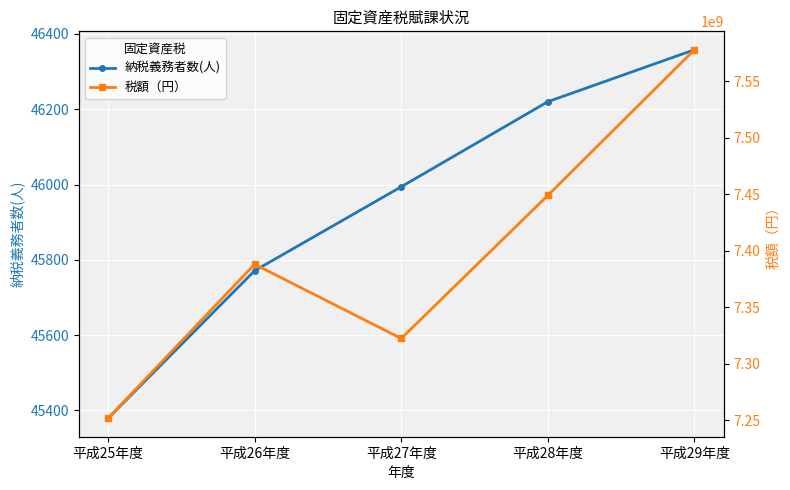

True or false: 納税義務者数(人) has a value of 78680 at 平成25年度.

False